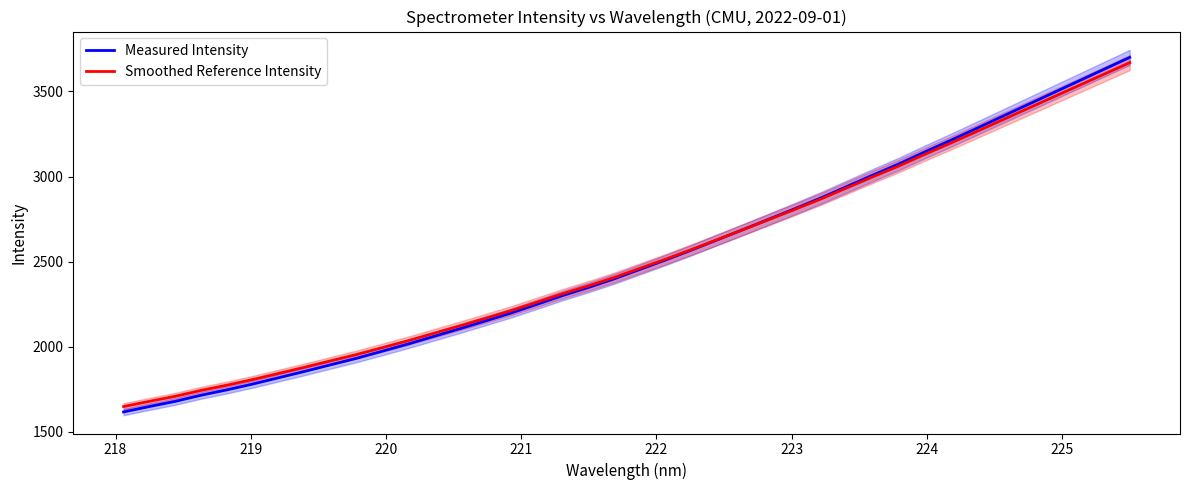

What is the maximum value for Measured Intensity?

3700.0